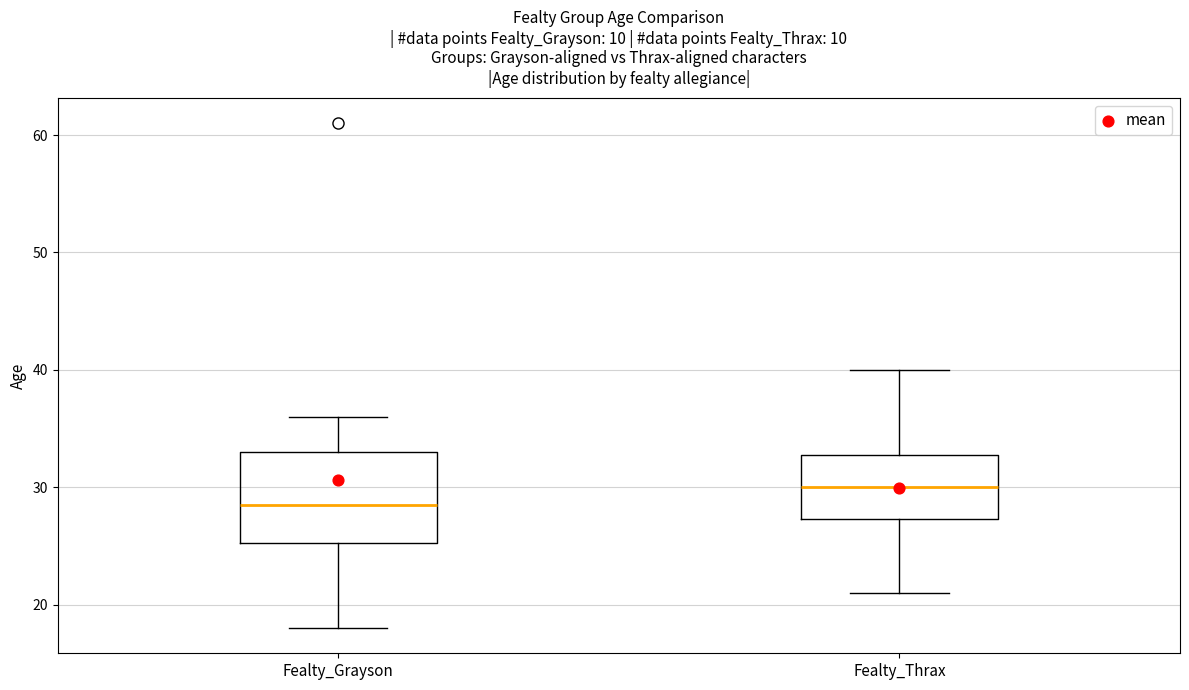

Which box has the lowest median line?

Fealty_Grayson